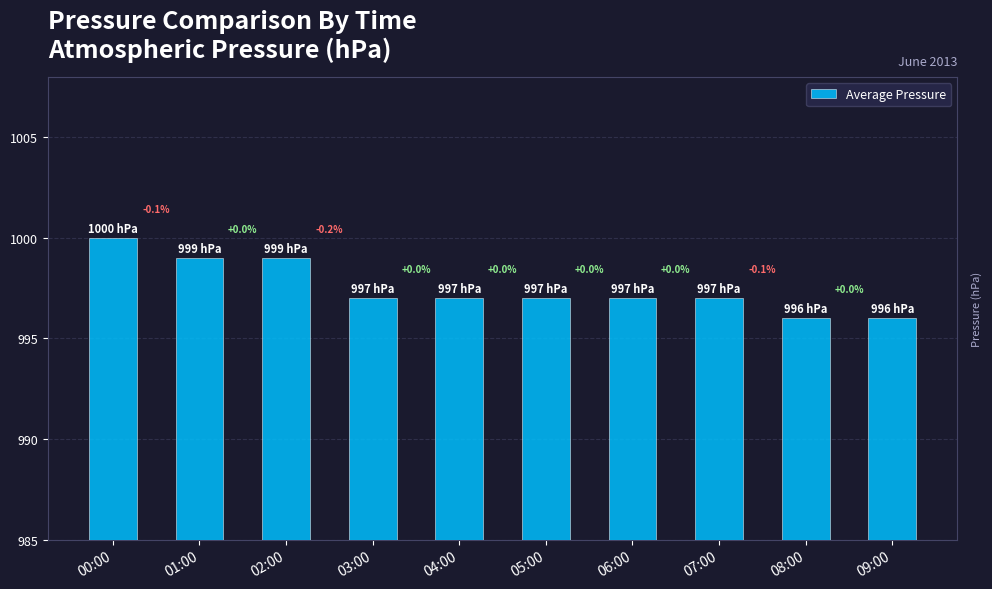

At which label does the data first exceed 997?

00:00